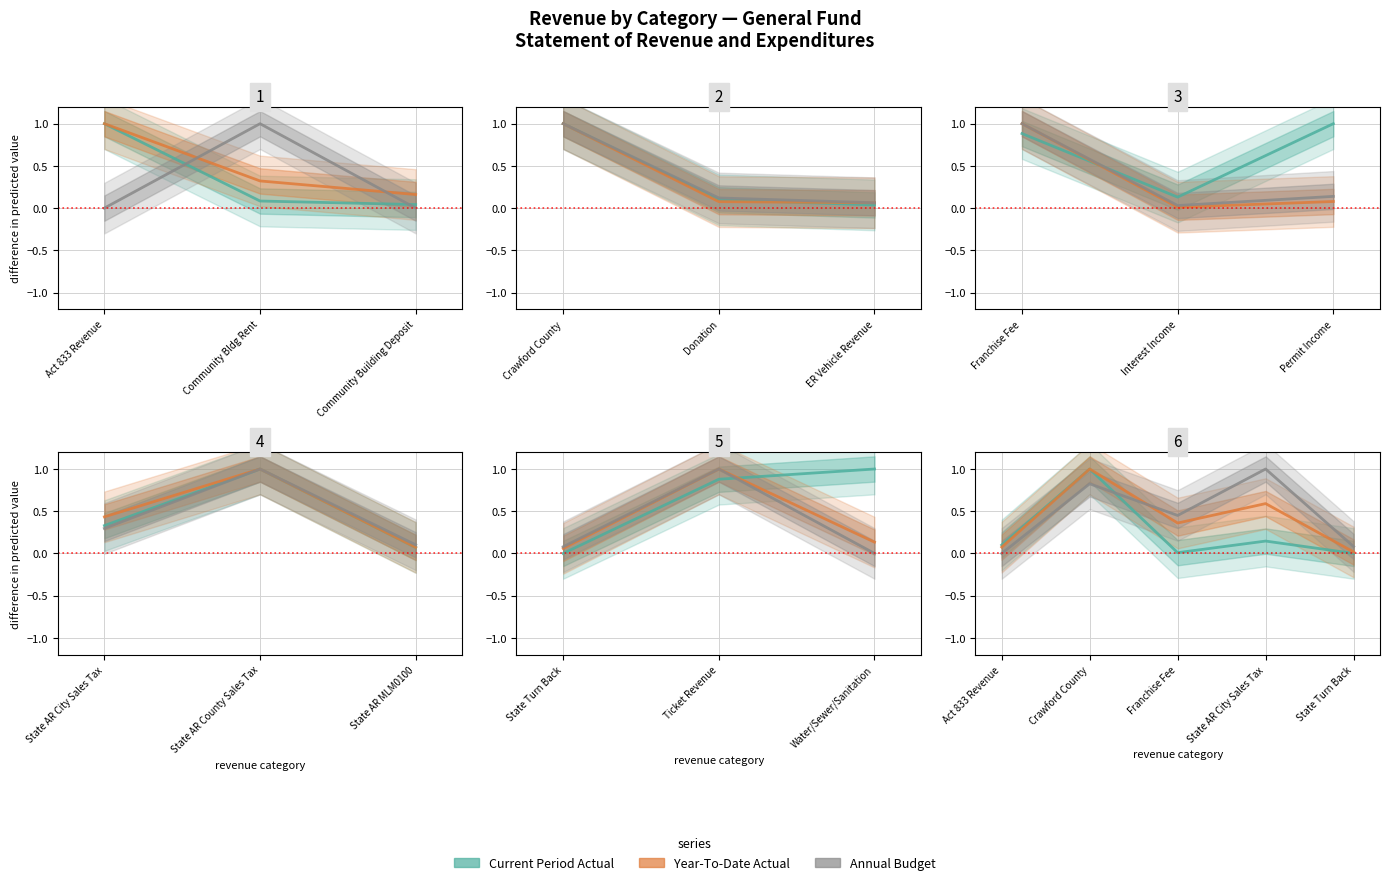

Rank the series by their average value, from highest to lowest.

Annual Budget, Year-To-Date Actual, Current Period Actual